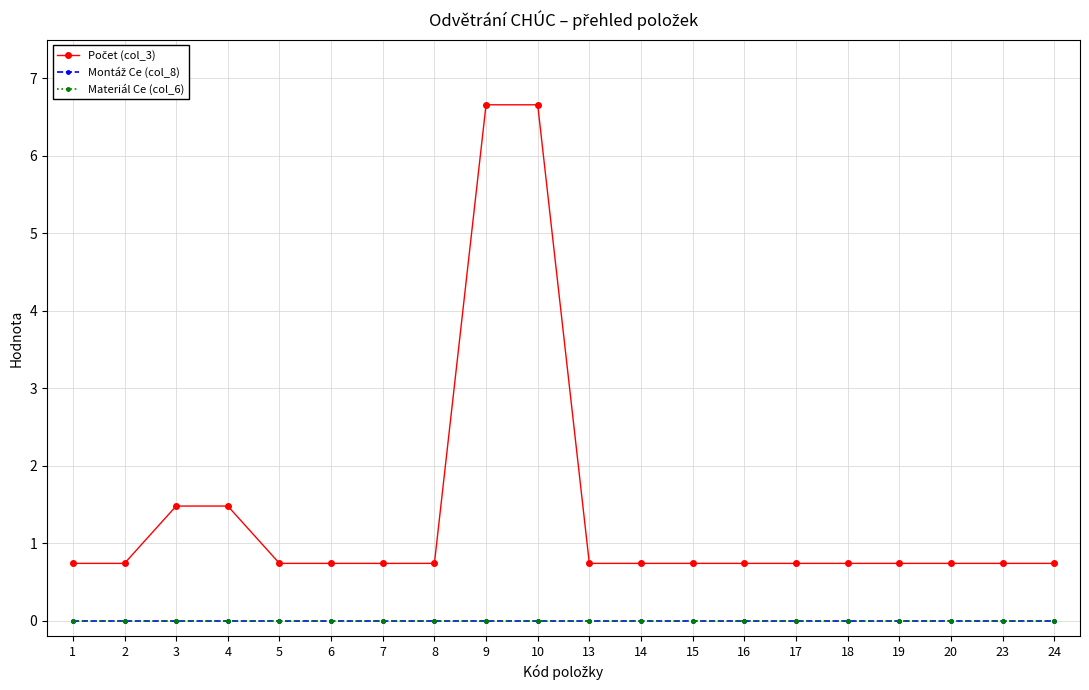

Between 15 and 24, which series saw the biggest shift?

Počet (col_3)